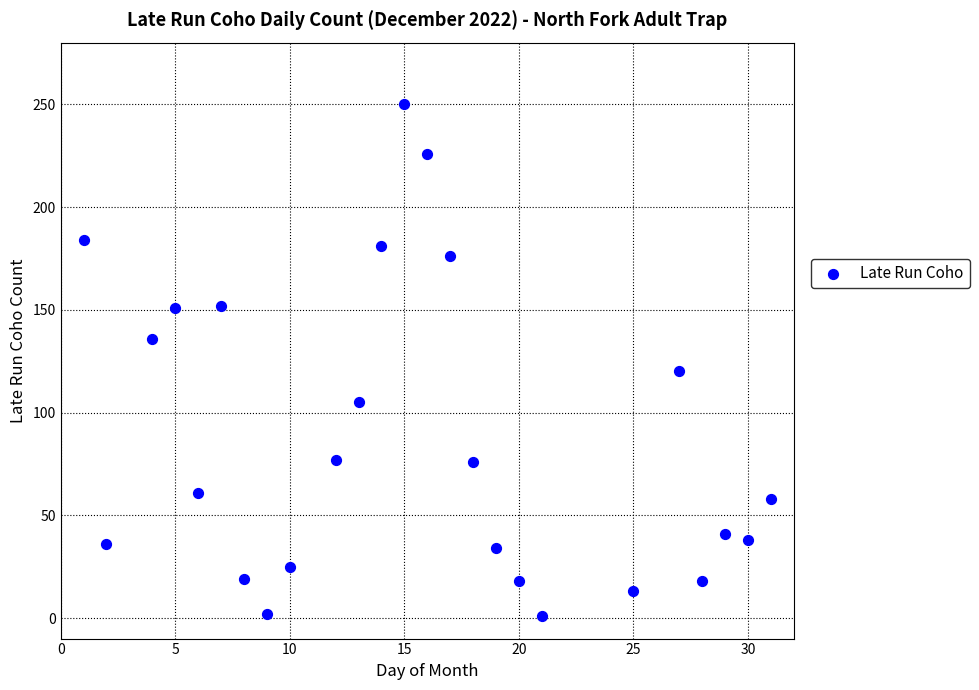

What is the range of X values (max minus min)?

30